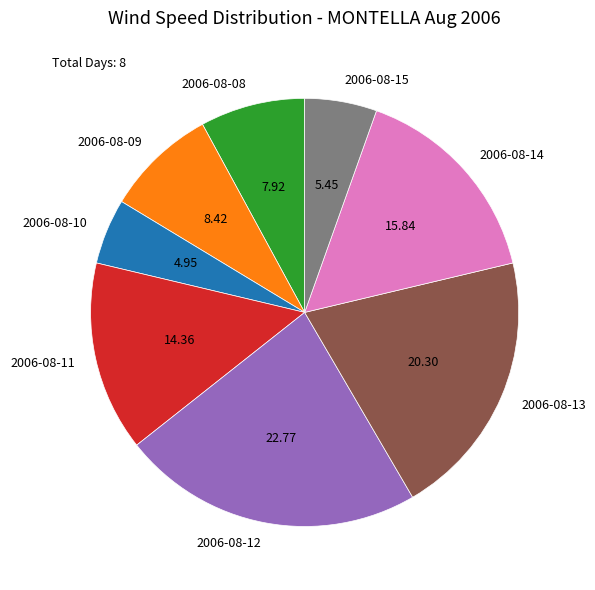

What is the ratio of the value at 2006-08-11 to the value at 2006-08-13?

0.7